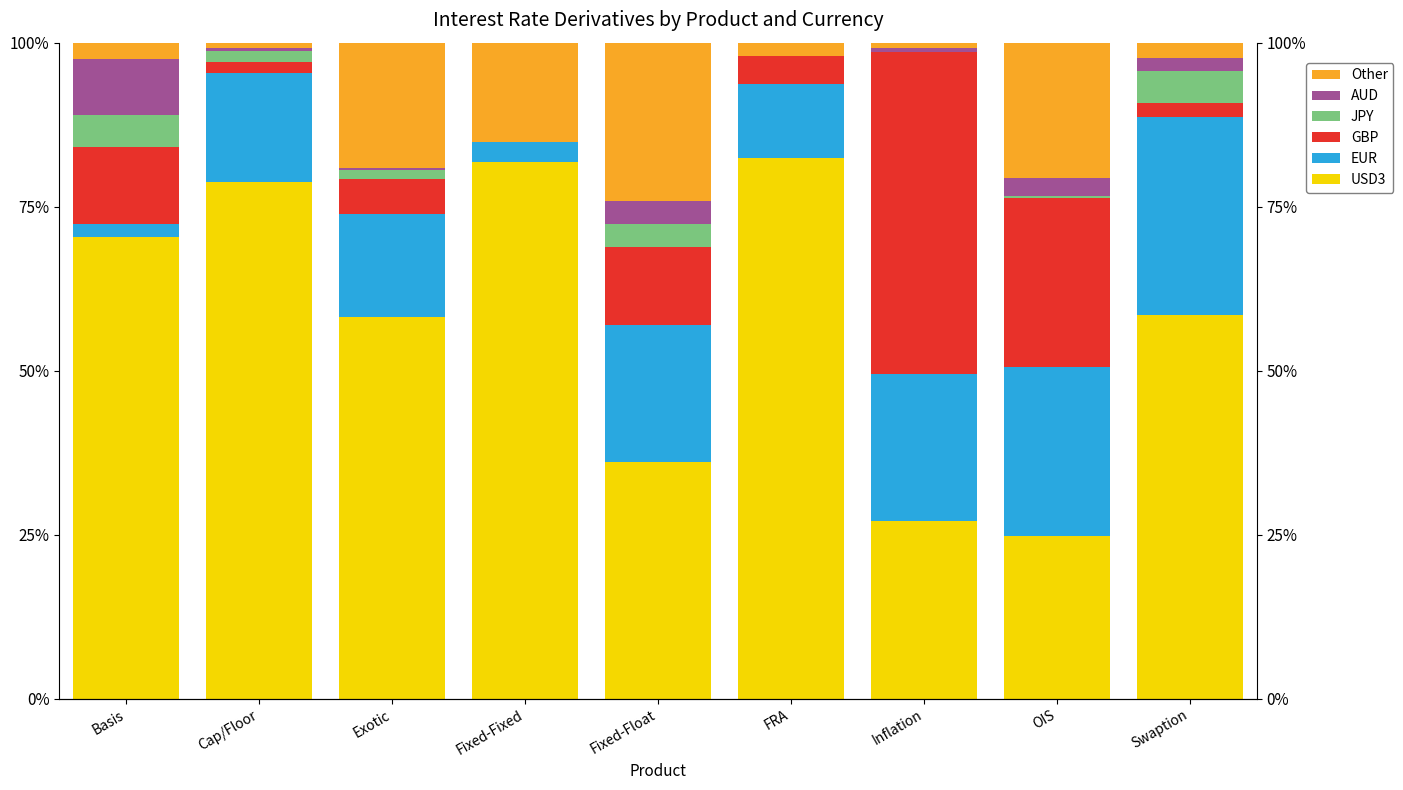

Reading left to right, what are all the values shown in this chart?

USD3: Basis=70.4	Cap/Floor=78.8	Exotic=58.2	Fixed-Fixed=81.8	Fixed-Float=36.0	FRA=82.5	Inflation=27.1	OIS=24.8	Swaption=58.5
EUR: Basis=2.0	Cap/Floor=16.5	Exotic=15.6	Fixed-Fixed=3.0	Fixed-Float=20.9	FRA=11.2	Inflation=22.4	OIS=25.8	Swaption=30.2
GBP: Basis=11.7	Cap/Floor=1.7	Exotic=5.4	Fixed-Fixed=0.0	Fixed-Float=11.9	FRA=4.3	Inflation=49.0	OIS=25.6	Swaption=2.2
JPY: Basis=4.9	Cap/Floor=1.7	Exotic=1.4	Fixed-Fixed=0.0	Fixed-Float=3.6	FRA=0.0	Inflation=0.0	OIS=0.4	Swaption=4.9
AUD: Basis=8.5	Cap/Floor=0.4	Exotic=0.3	Fixed-Fixed=0.0	Fixed-Float=3.5	FRA=0.0	Inflation=0.6	OIS=2.7	Swaption=1.8
Other: Basis=2.5	Cap/Floor=0.8	Exotic=19.0	Fixed-Fixed=15.2	Fixed-Float=24.1	FRA=2.0	Inflation=0.8	OIS=20.6	Swaption=2.4